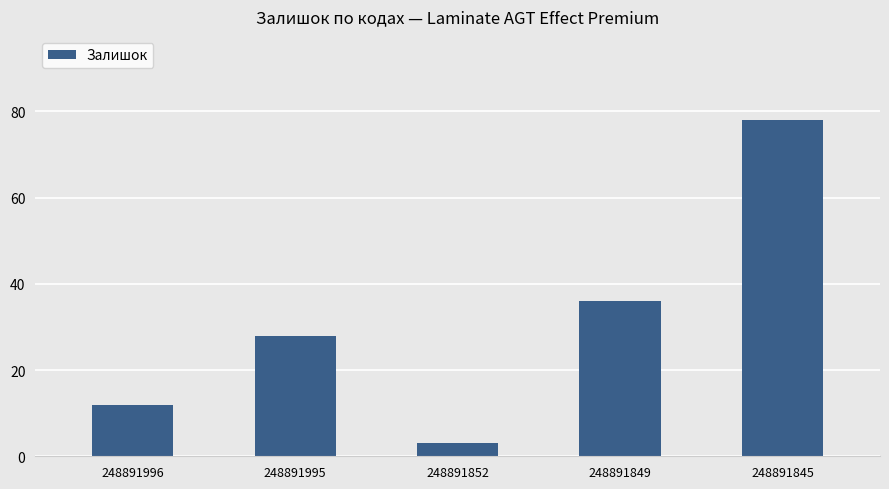

Reading left to right, extract all data points from this chart.

248891996=12	248891995=28	248891852=3	248891849=36	248891845=78